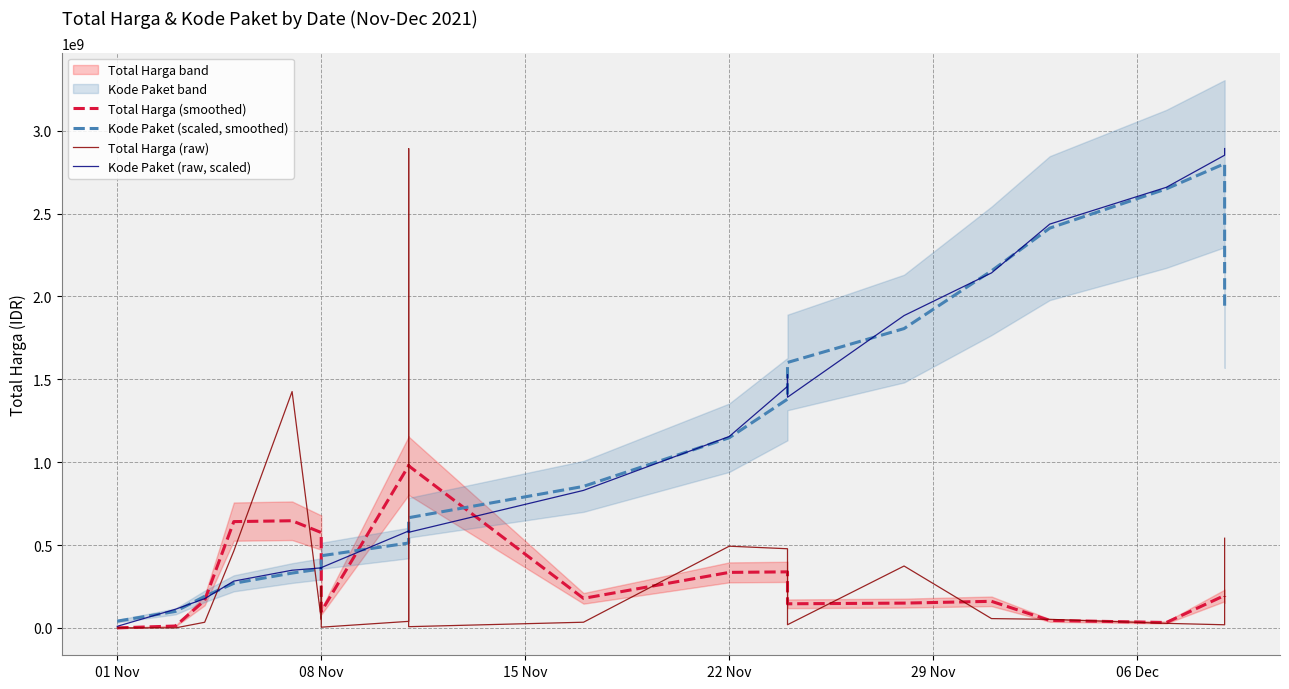

What is the maximum value shown in the chart?

2892122000.0